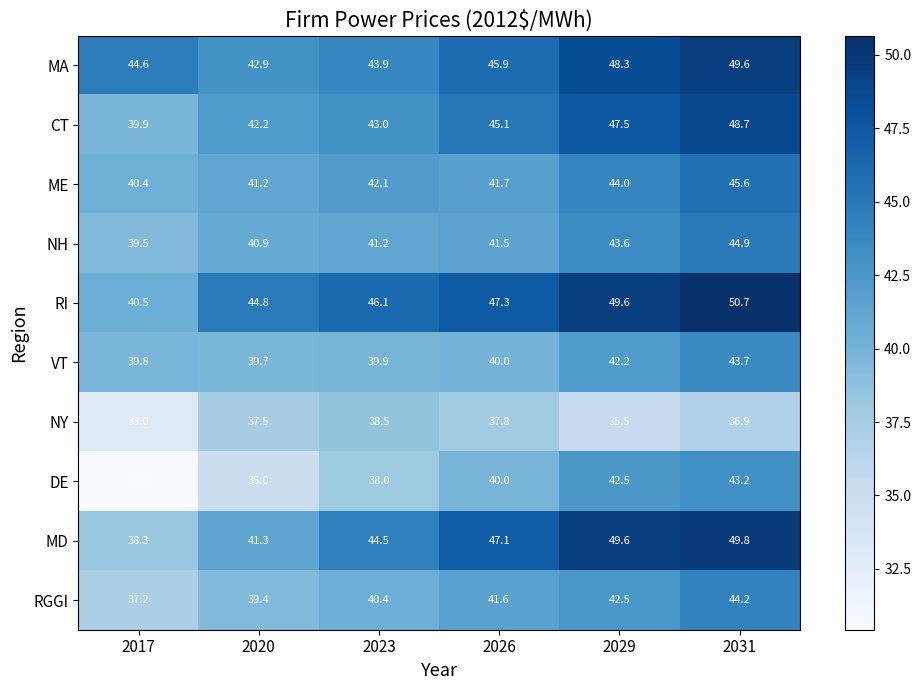

Which series has the widest spread of values?

DE